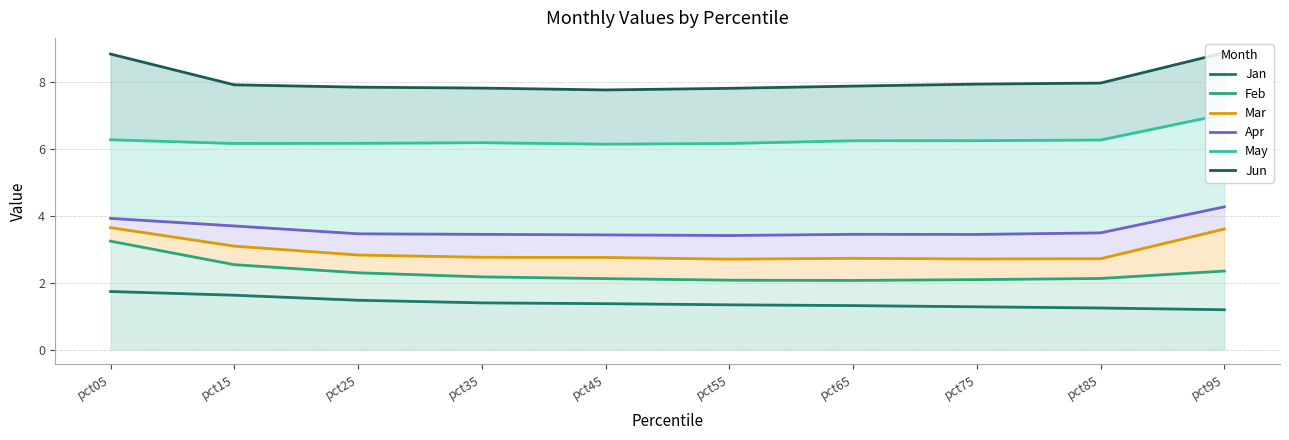

How many Jan values are between 1 and 2?

10